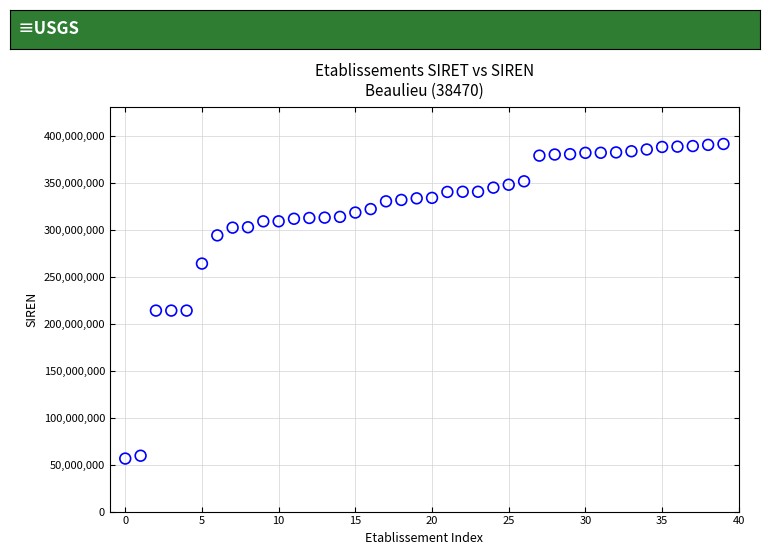

What is the range of Y values (max minus min)?

334631882